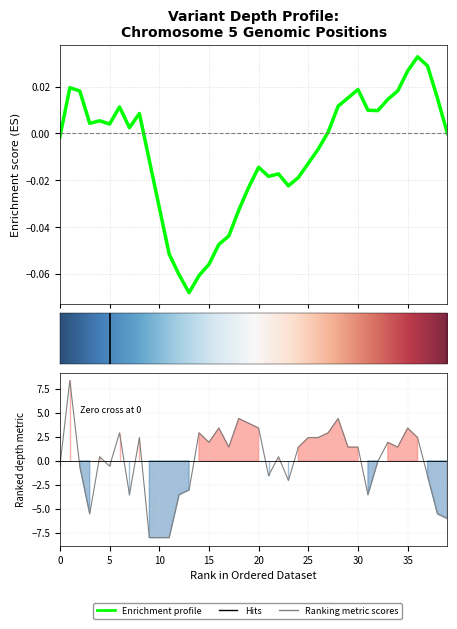

Between 22 and 10, which is larger?

22